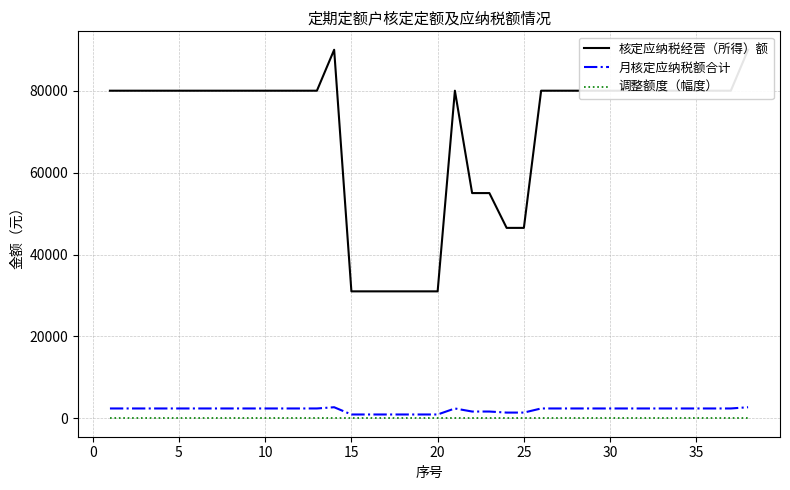

What is the minimum value for 核定应纳税经营（所得）额?

31000